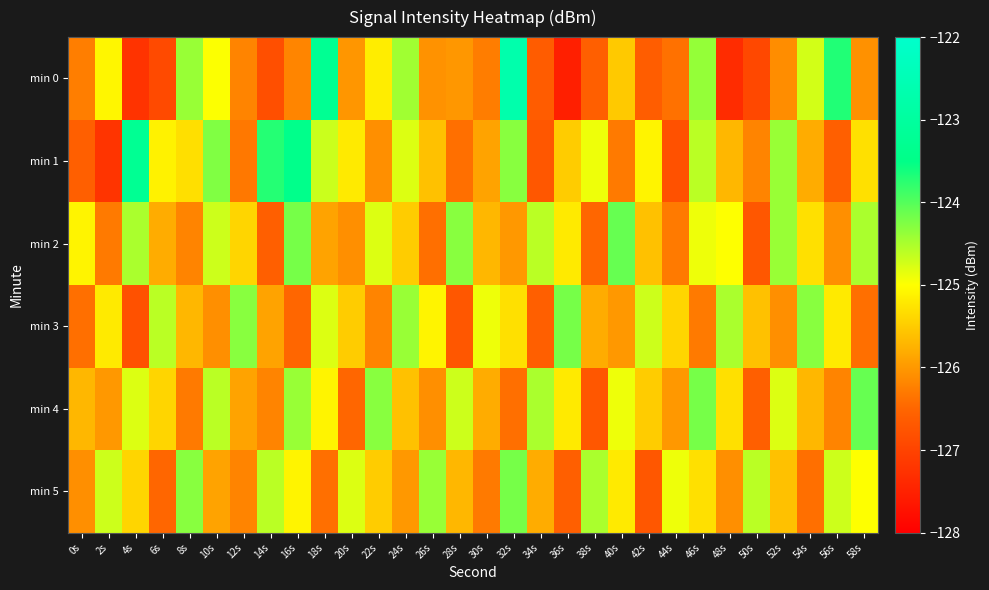

At which category is the sum across all series the highest?

32s